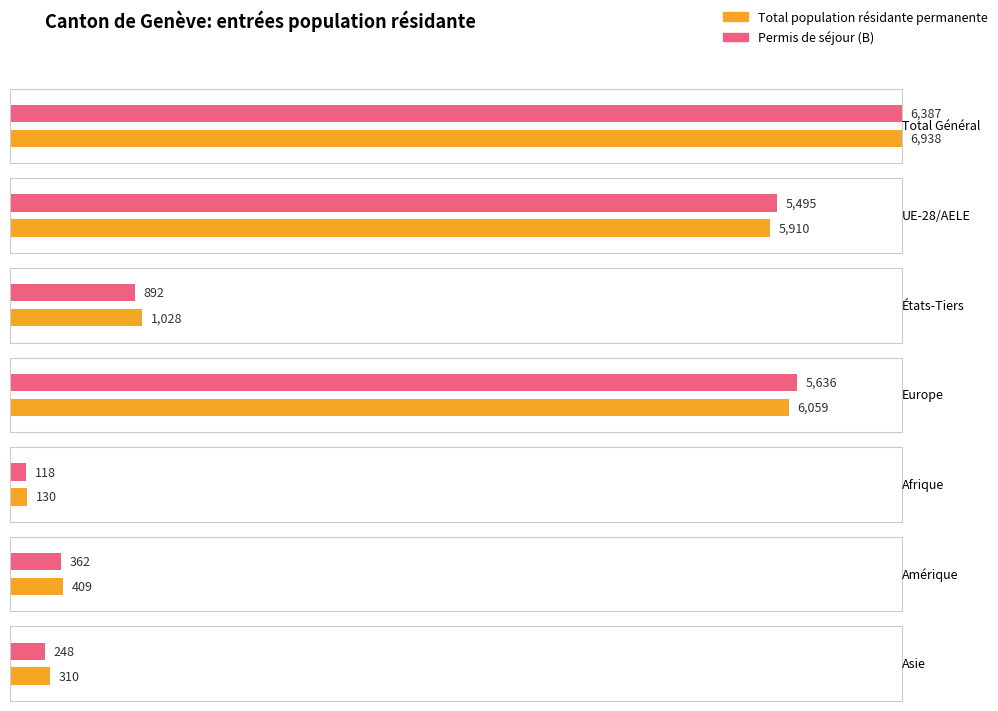

The Permis de séjour (B) series shows 892 at États-Tiers. True or false?

True